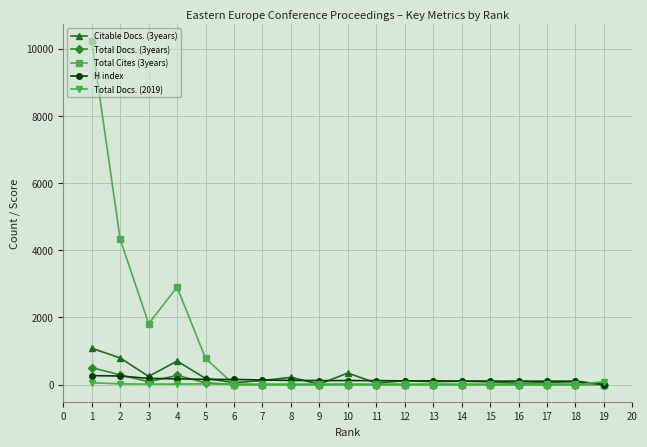

Which series has the largest total across all categories?

Total Cites (3years)